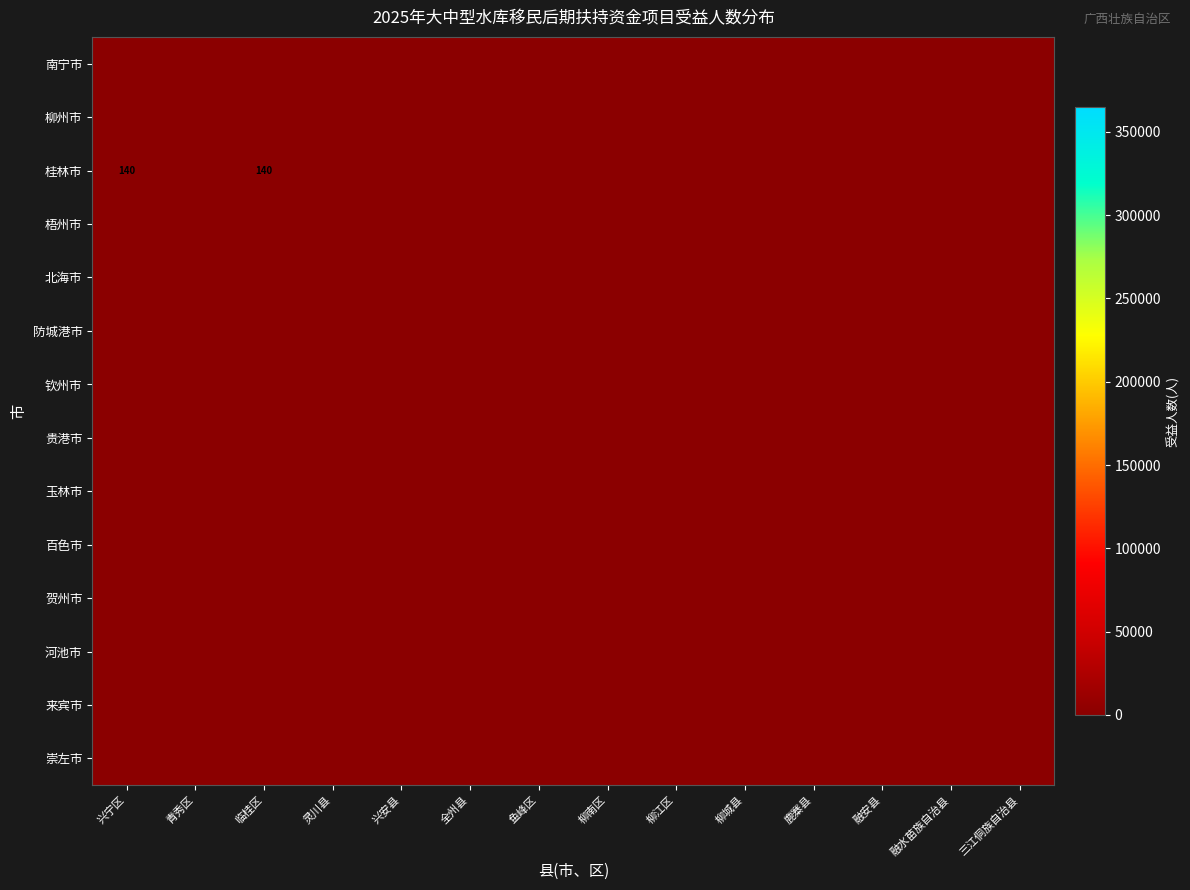

Where is 桂林市 nearest to the value 70?

兴宁区